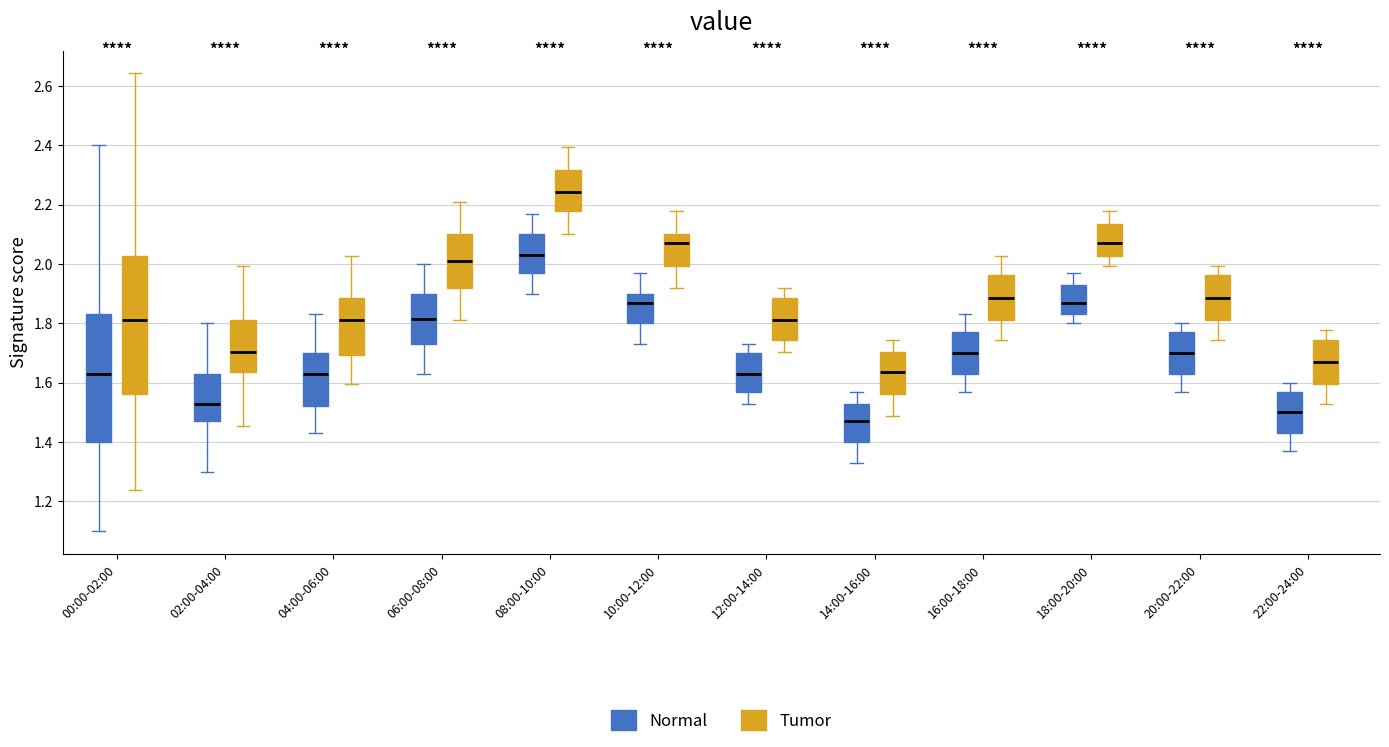

Reading left to right, read every box against the y-axis: the position of its median line, the range the box covers, and the ends of its whiskers. The values are not printed on the chart, so give them approximately, as read against the axis.

00:00-02:00 (Normal): median 1.64, box 1.40 to 1.84, whiskers 1.10 to 2.40
00:00-02:00 (Tumor): median 1.82, box 1.56 to 2.02, whiskers 1.24 to 2.64
02:00-04:00 (Normal): median 1.54, box 1.48 to 1.64, whiskers 1.30 to 1.80
02:00-04:00 (Tumor): median 1.70, box 1.64 to 1.82, whiskers 1.46 to 2.00
04:00-06:00 (Normal): median 1.64, box 1.52 to 1.70, whiskers 1.44 to 1.84
04:00-06:00 (Tumor): median 1.82, box 1.70 to 1.88, whiskers 1.60 to 2.02
06:00-08:00 (Normal): median 1.82, box 1.74 to 1.90, whiskers 1.64 to 2.00
06:00-08:00 (Tumor): median 2.02, box 1.92 to 2.10, whiskers 1.82 to 2.22
08:00-10:00 (Normal): median 2.04, box 1.98 to 2.10, whiskers 1.90 to 2.18
08:00-10:00 (Tumor): median 2.24, box 2.18 to 2.32, whiskers 2.10 to 2.40
10:00-12:00 (Normal): median 1.88, box 1.80 to 1.90, whiskers 1.74 to 1.98
10:00-12:00 (Tumor): median 2.06, box 2.00 to 2.10, whiskers 1.92 to 2.18
12:00-14:00 (Normal): median 1.64, box 1.58 to 1.70, whiskers 1.54 to 1.74
12:00-14:00 (Tumor): median 1.82, box 1.74 to 1.88, whiskers 1.70 to 1.92
14:00-16:00 (Normal): median 1.48, box 1.40 to 1.54, whiskers 1.34 to 1.58
14:00-16:00 (Tumor): median 1.64, box 1.56 to 1.70, whiskers 1.48 to 1.74
16:00-18:00 (Normal): median 1.70, box 1.64 to 1.78, whiskers 1.58 to 1.84
16:00-18:00 (Tumor): median 1.88, box 1.82 to 1.96, whiskers 1.74 to 2.02
18:00-20:00 (Normal): median 1.88, box 1.84 to 1.94, whiskers 1.80 to 1.98
18:00-20:00 (Tumor): median 2.06, box 2.02 to 2.14, whiskers 2.00 to 2.18
20:00-22:00 (Normal): median 1.70, box 1.64 to 1.78, whiskers 1.58 to 1.80
20:00-22:00 (Tumor): median 1.88, box 1.82 to 1.96, whiskers 1.74 to 2.00
22:00-24:00 (Normal): median 1.50, box 1.44 to 1.58, whiskers 1.38 to 1.60
22:00-24:00 (Tumor): median 1.68, box 1.60 to 1.74, whiskers 1.52 to 1.78